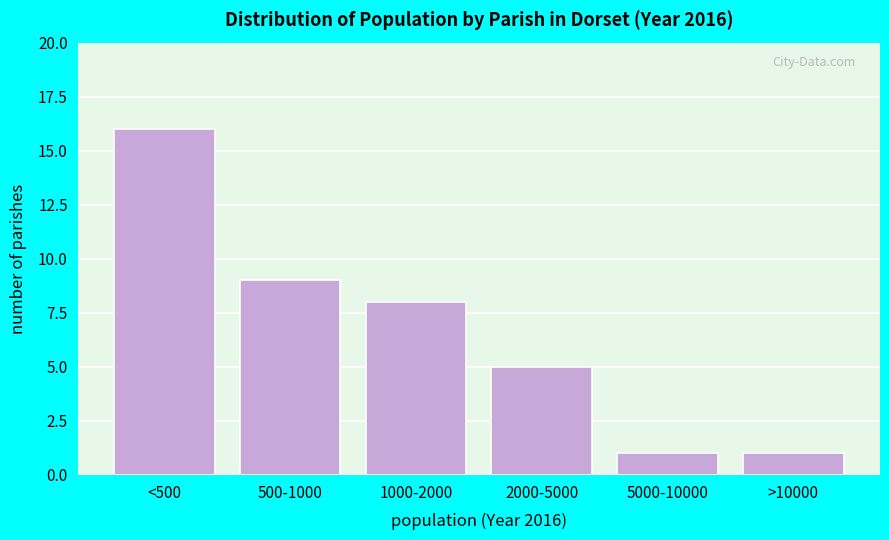

Reading left to right, extract all data points from this chart.

<500=16	500-1000=9	1000-2000=8	2000-5000=5	5000-10000=1	>10000=1